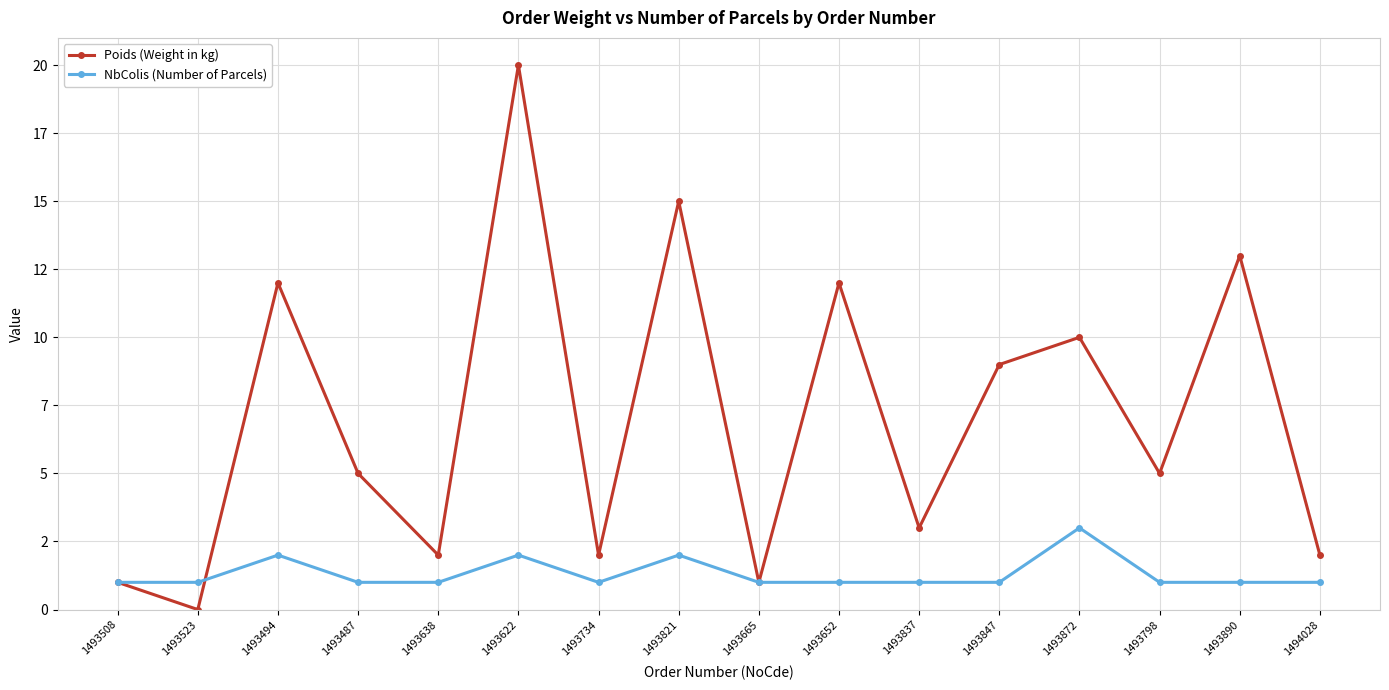

True or false: NbColis (Number of Parcels) has more than 0 interior local peaks.

True